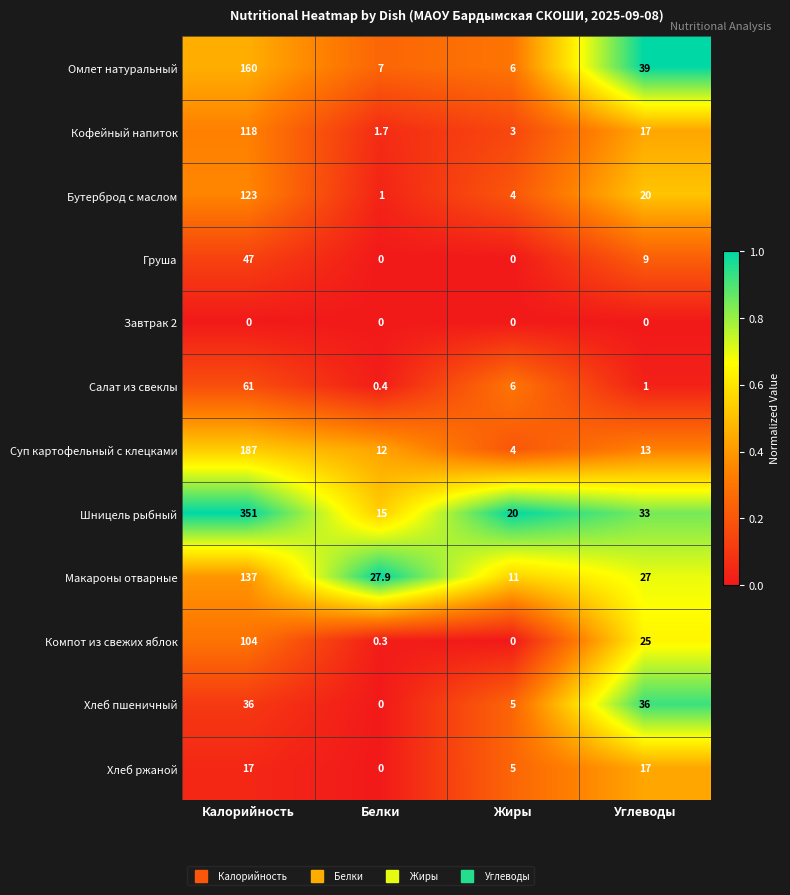

The value of Хлеб ржаной at Белки is 0.0. True or false?

True